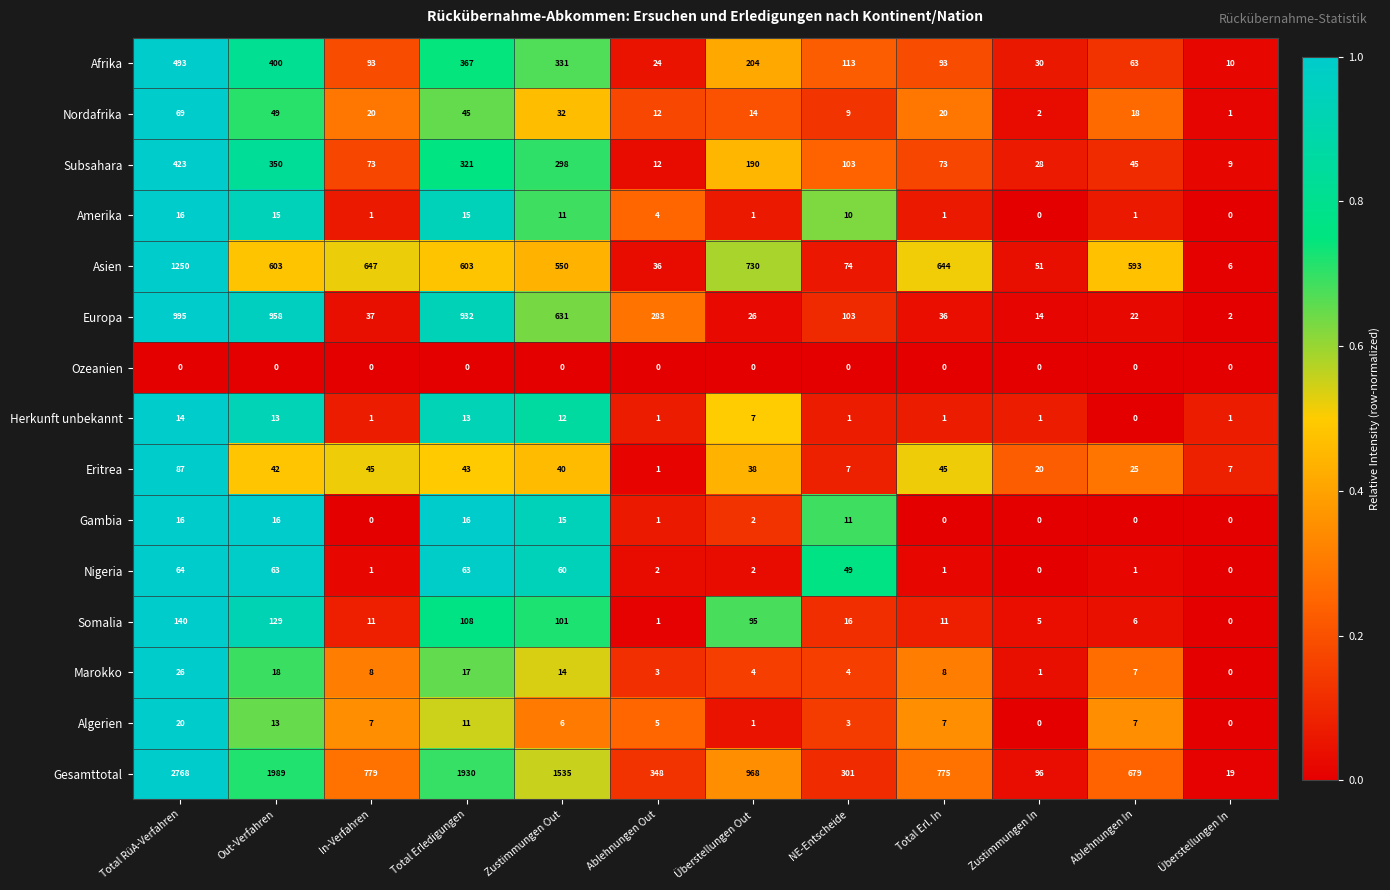

Is it true that Nigeria equals 1 at Ablehnungen Out?

False